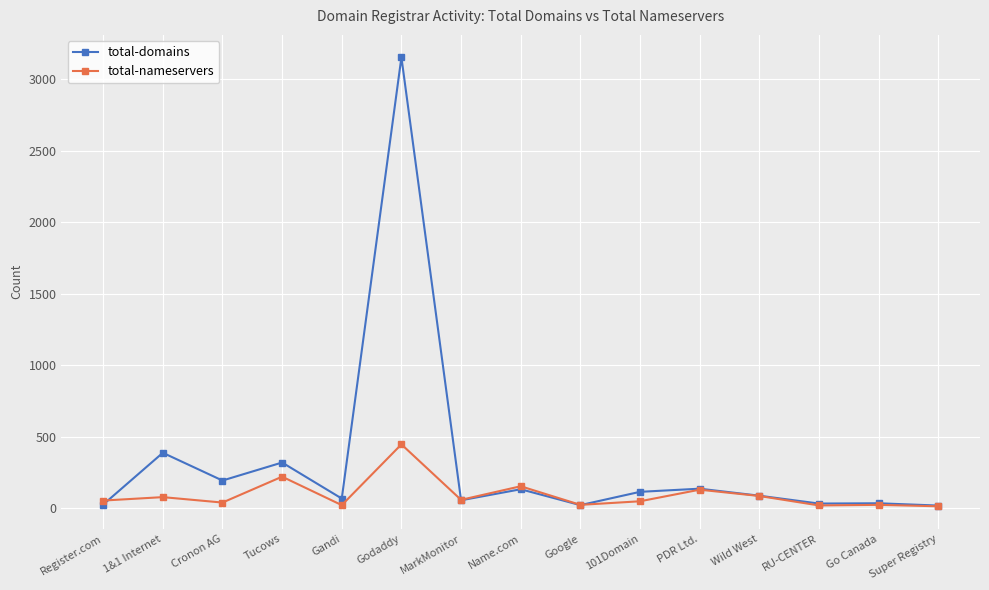

How many series are shown in this chart?

2